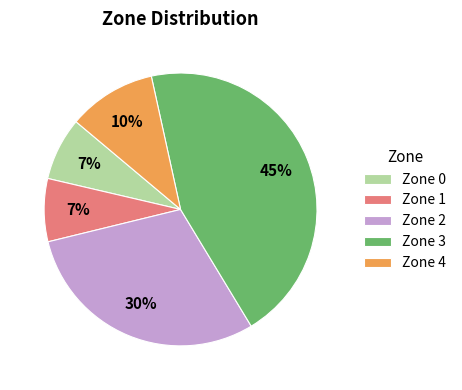

Between Zone 2 and Zone 1, which is larger?

Zone 2